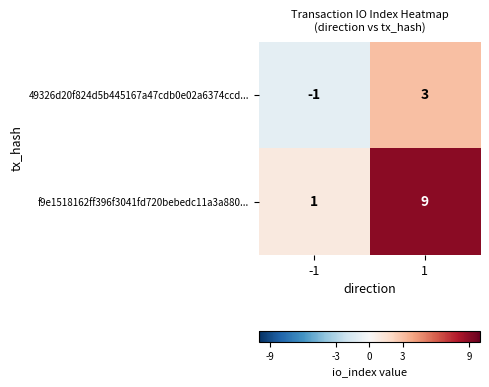

What value does the 49326d20f824d5b445167a47cdb0e02a6374ccd... series have at 1?

3